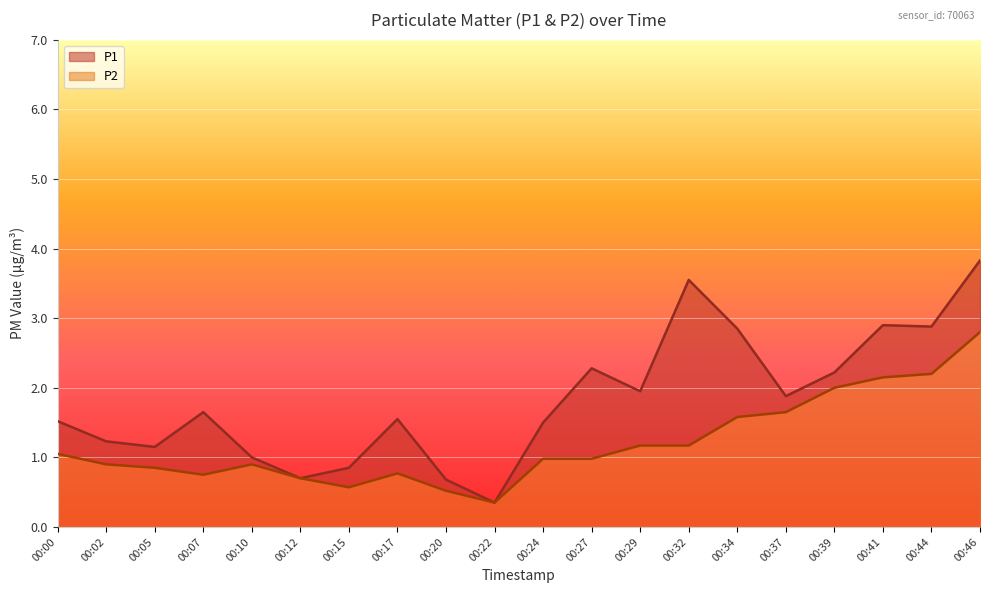

At how many categories does at least one series exceed 3?

2